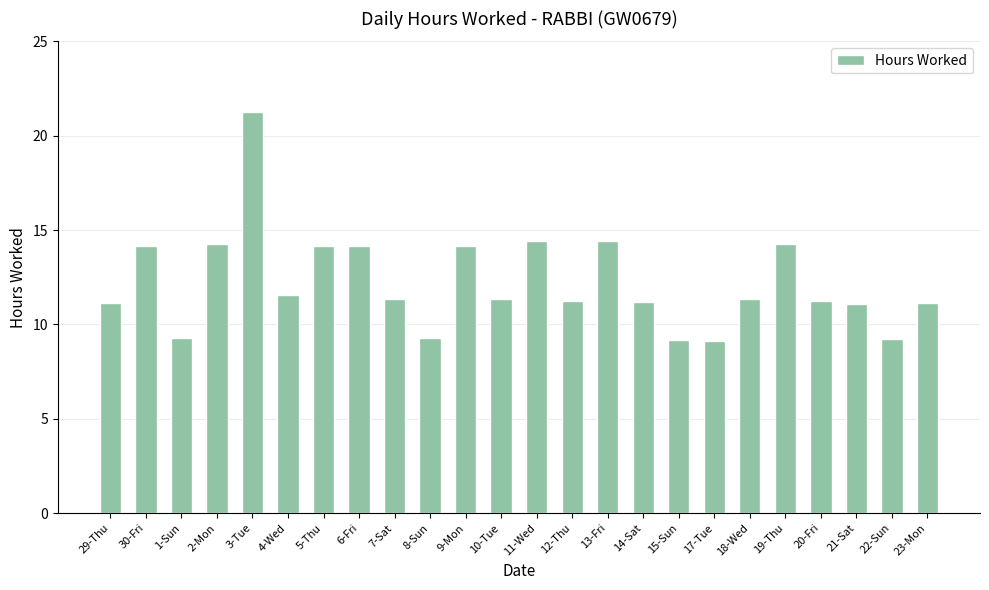

Is it true that the value at 30-Fri is 14.2?

True